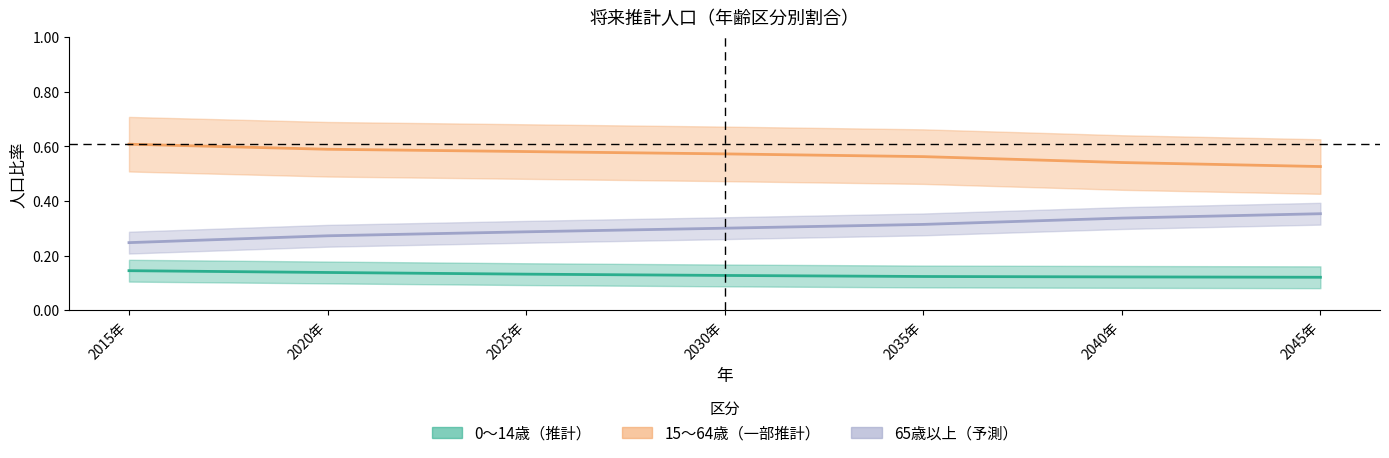

What are all the series names shown in the legend?

0～14歳, 15～64歳, 65歳以上